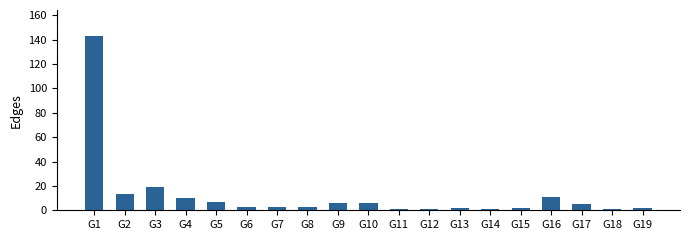

What is the sum of all values?

239